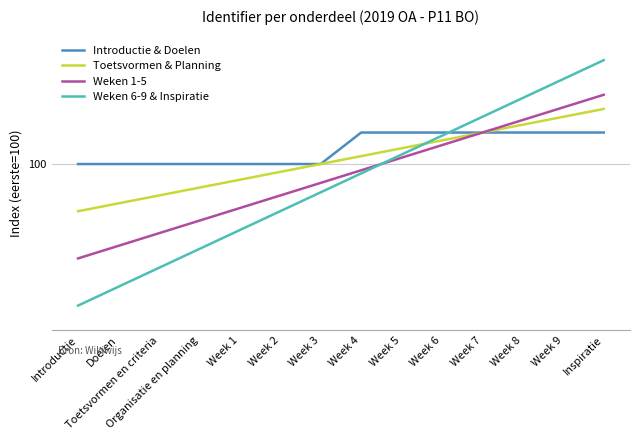

Which label corresponds to the smallest value in the chart?

Introductie